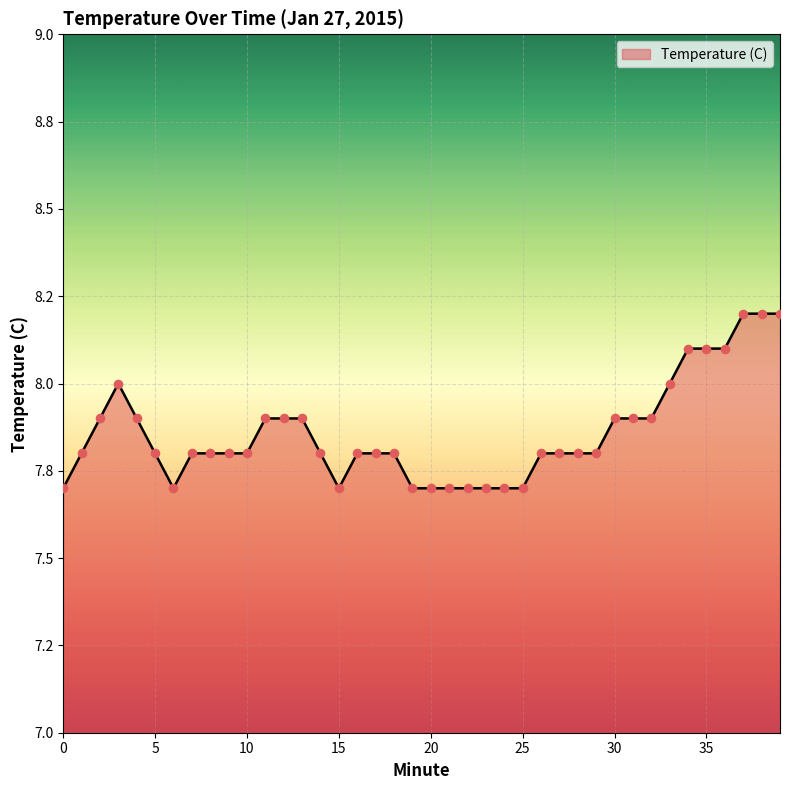

Is this an area chart (filled region under the line)?

Yes